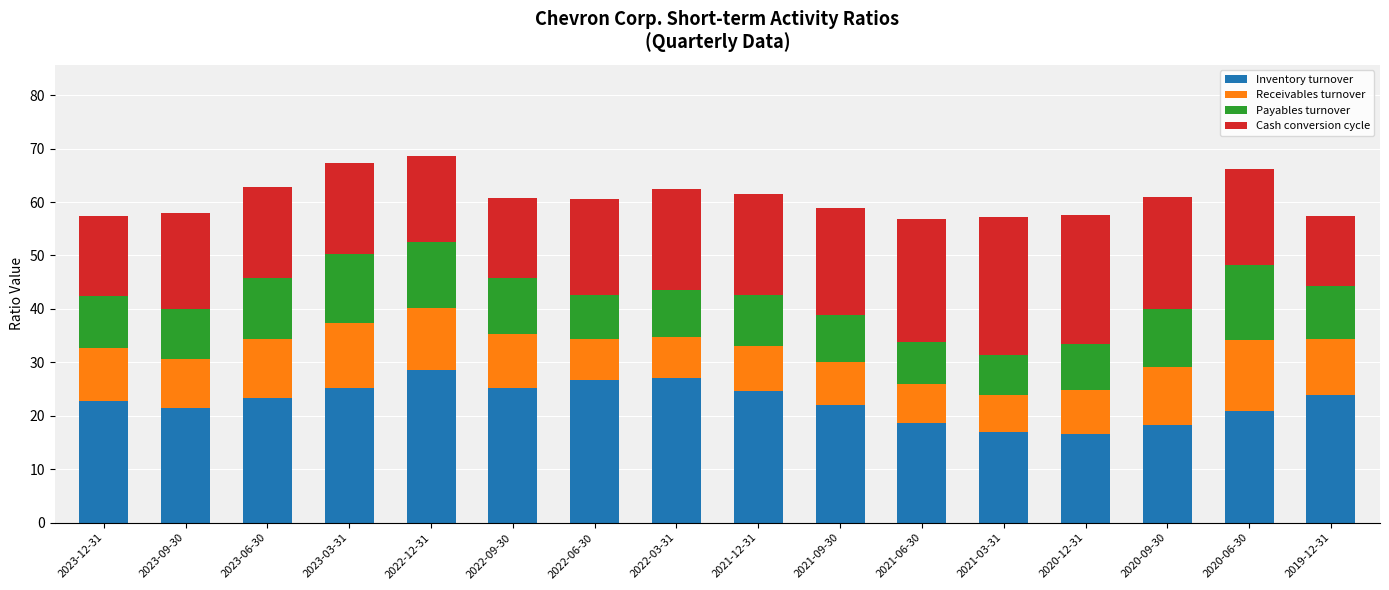

What is the total value across all series at 2021-03-31?

57.3